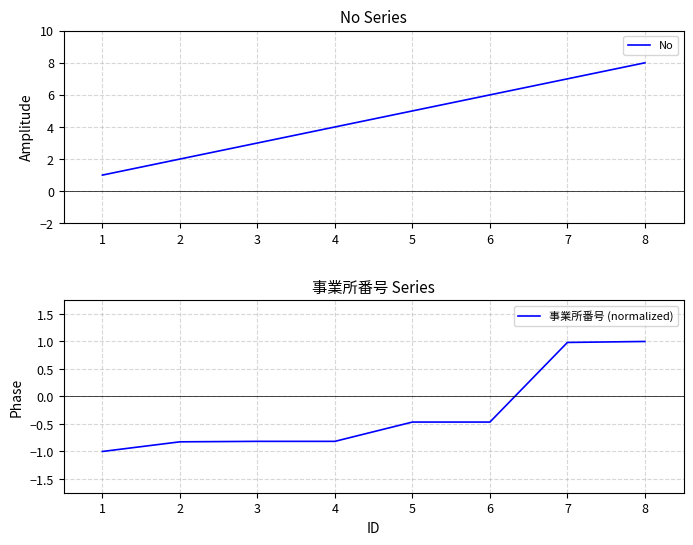

What are all the series names shown in the legend?

No, 事業所番号 (normalized)